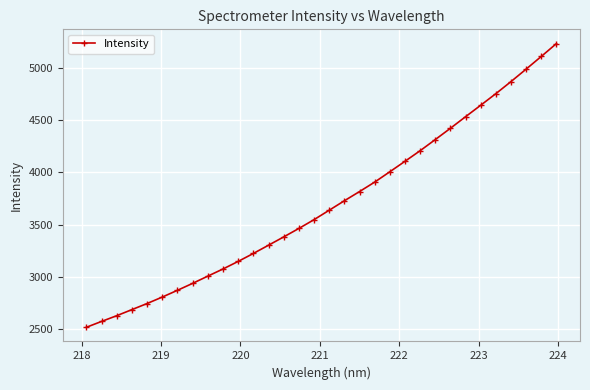

Does the chart have visible grid lines?

Yes